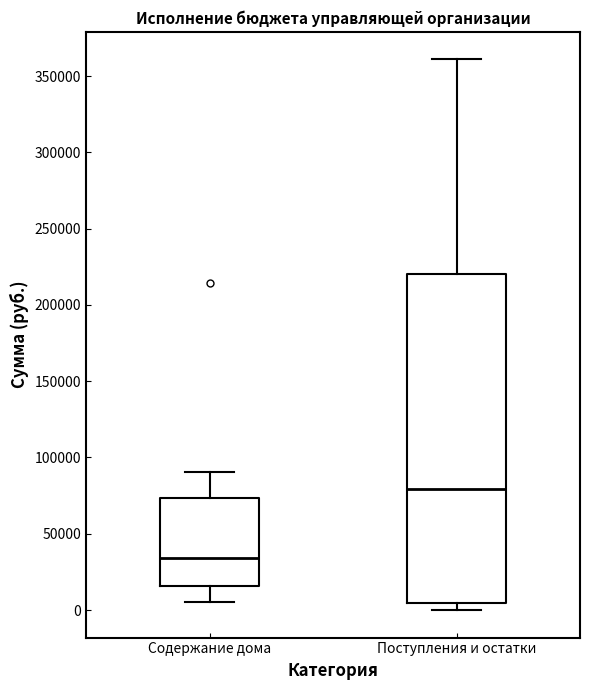

Reading left to right, read every box against the y-axis: the position of its median line, the range the box covers, and the ends of its whiskers. The values are not printed on the chart, so give them approximately, as read against the axis.

Содержание дома: median 35000, box 15000 to 75000, whiskers 5000 to 90000
Поступления и остатки: median 80000, box 5000 to 220000, whiskers 0 to 360000